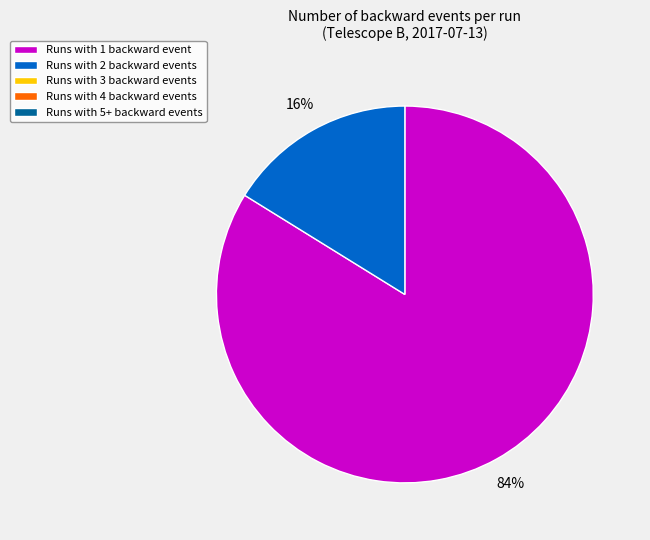

To the nearest percent, what is the difference between the largest and smallest slice percentages?

68%